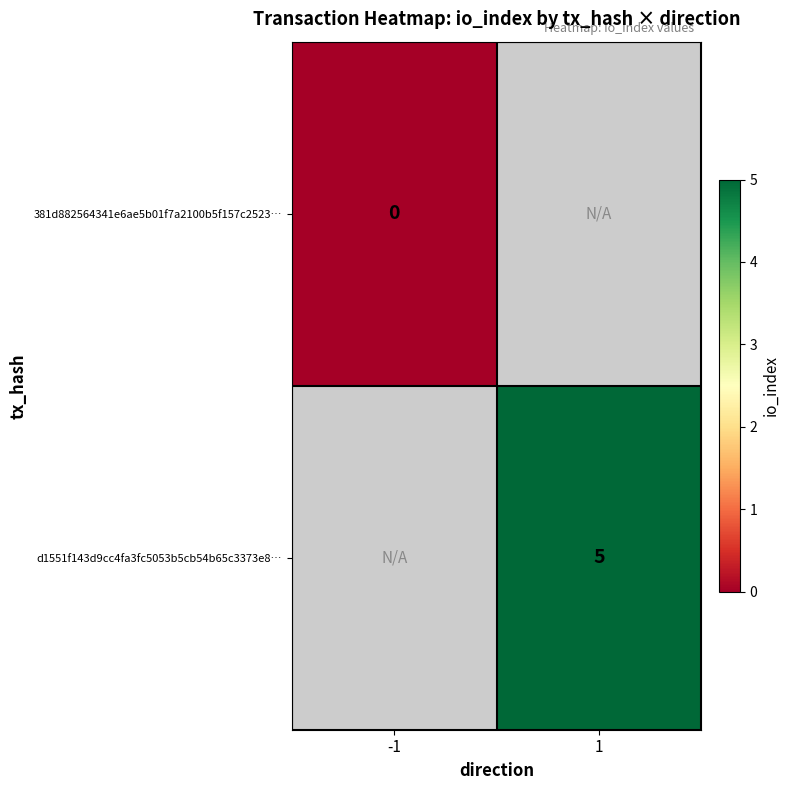

The d1551f143d9cc4fa3fc5053b5cb54b65c3373e8… series shows 5 at 1. True or false?

True